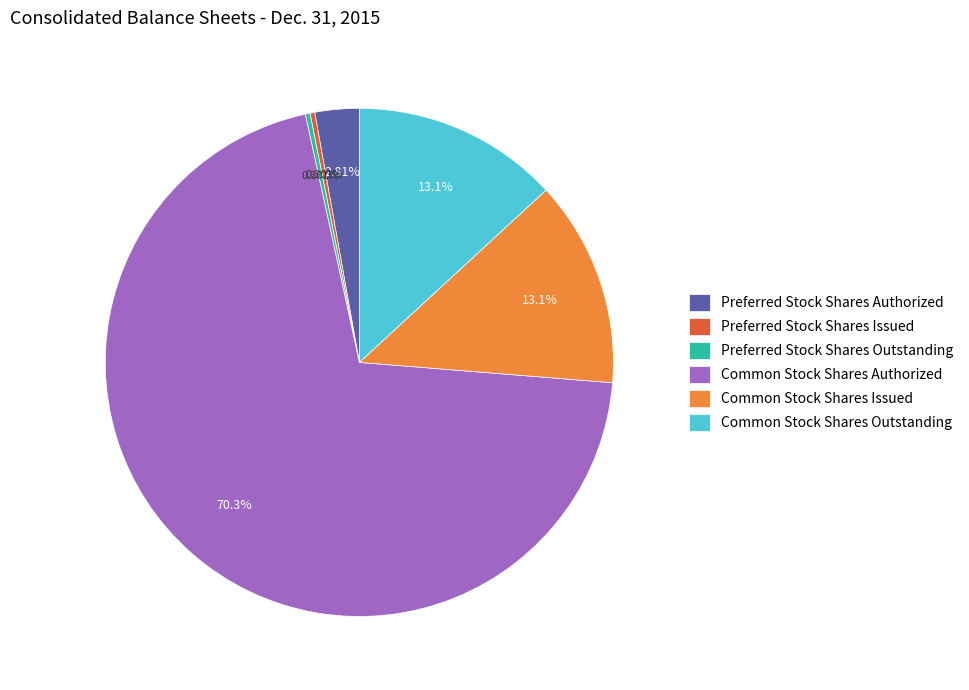

Count the number of slices in the pie.

6